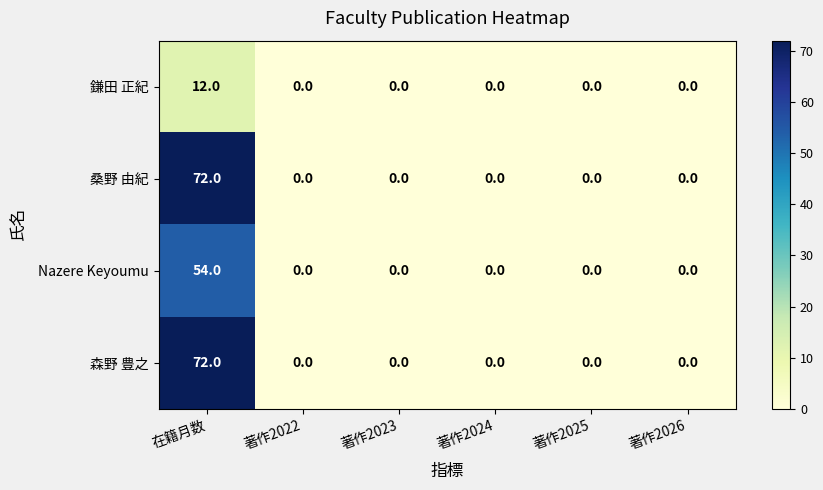

At which category is the sum across all series the highest?

在籍月数